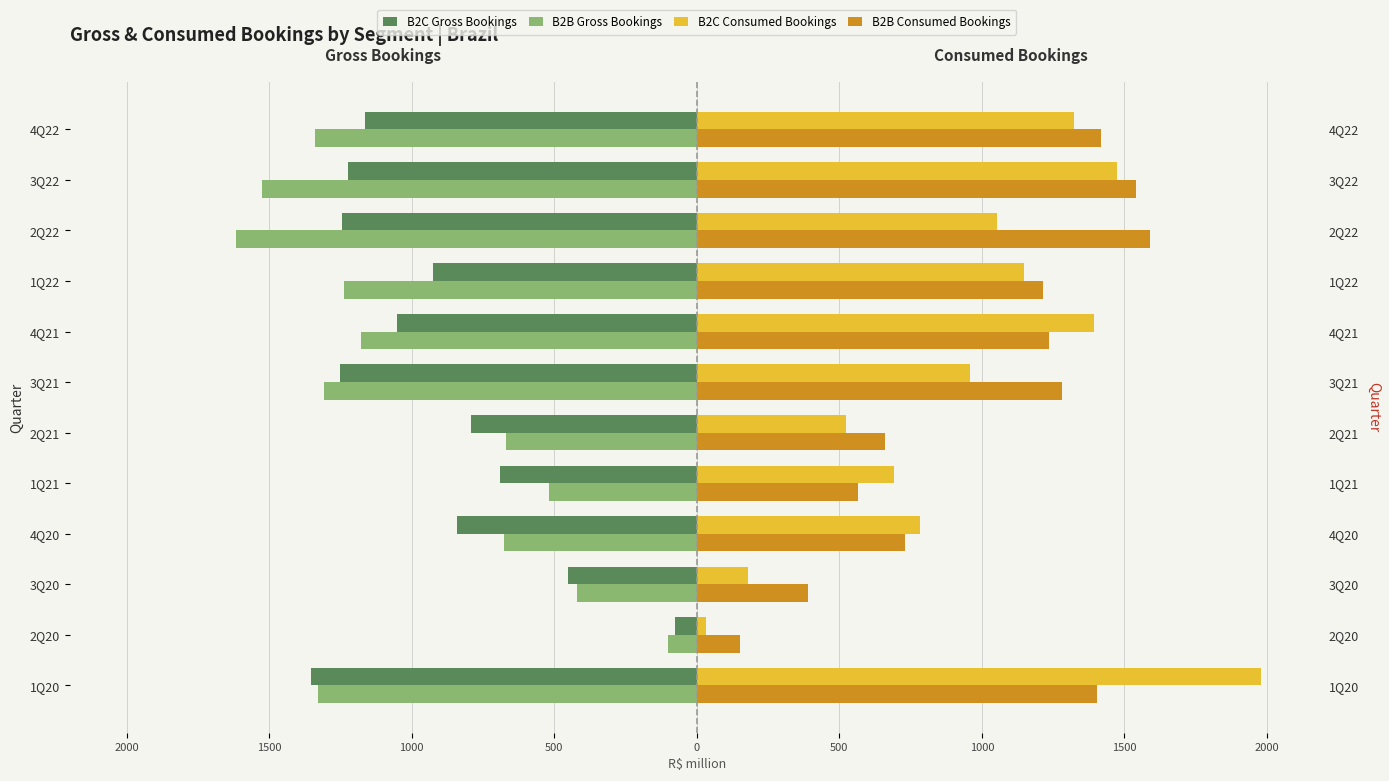

What is the difference between the maximum and minimum values in the B2B Consumed Bookings series?

1437.6